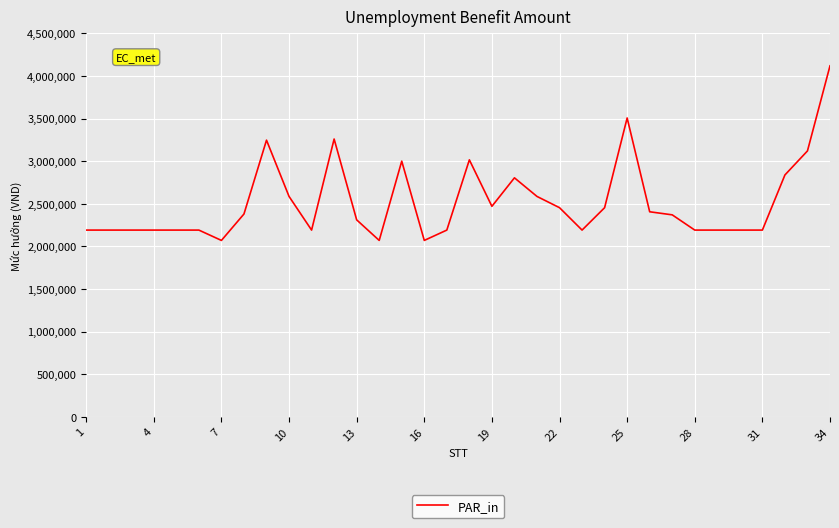

What is the difference between the maximum and minimum values?

2048231